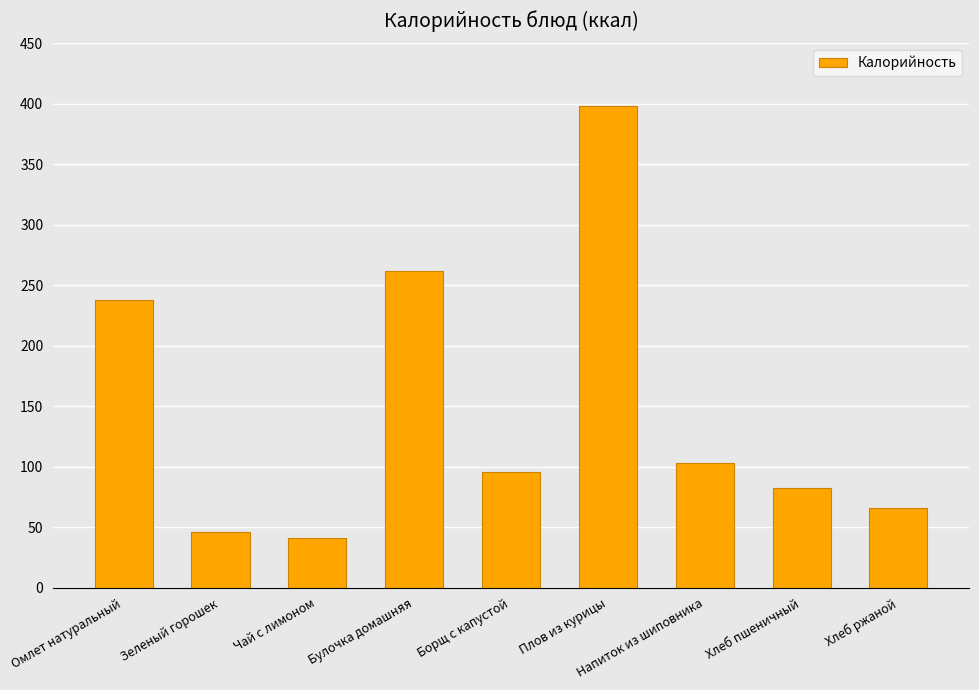

At which label does the data first exceed 96?

Омлет натуральный